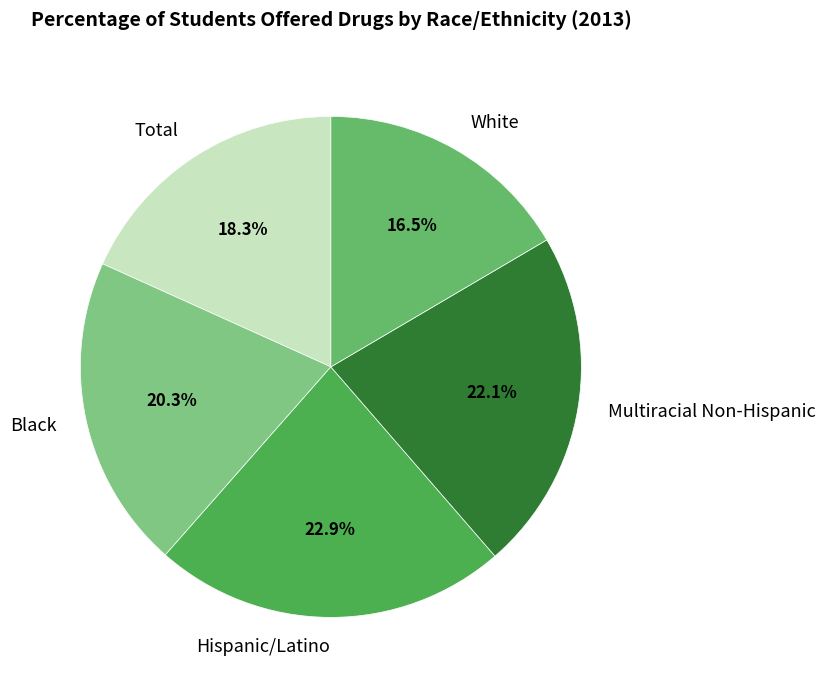

Combined, do Black and White account for over 50%?

No